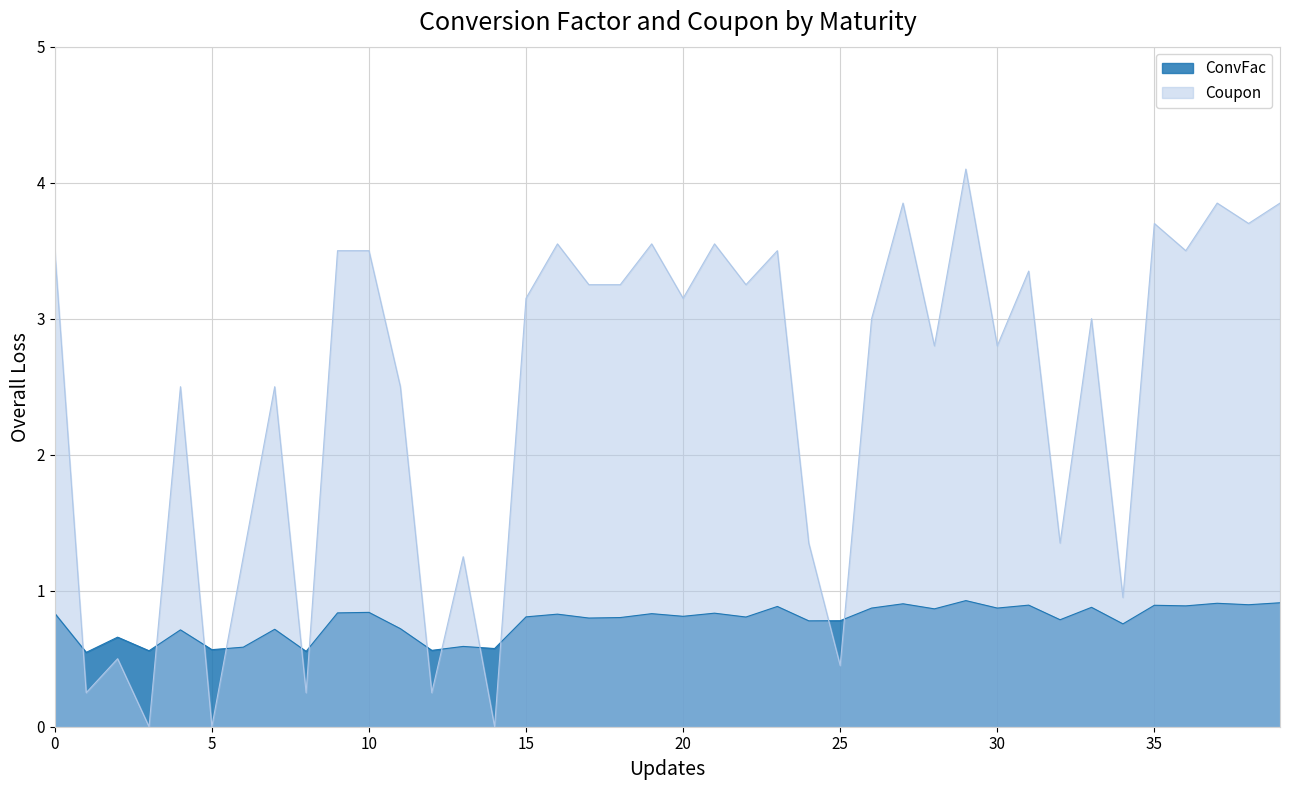

Where does the Coupon series first go above 3?

0